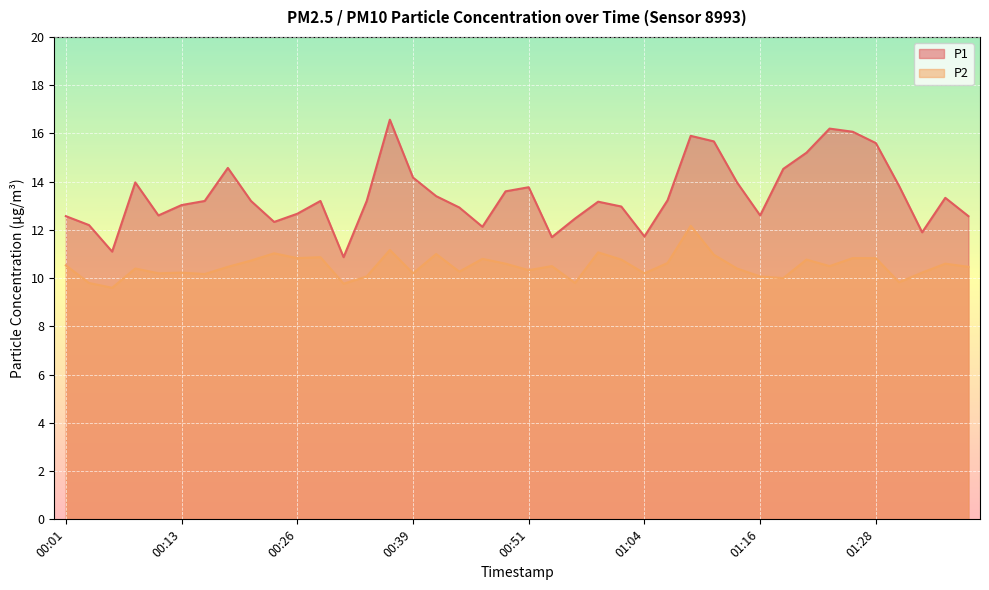

List the labels in order of P2 value, largest first.

01:08, 00:36, 00:59, 00:23, 00:41, 01:11, 00:28, 00:26, 01:26, 01:28, 00:46, 01:01, 01:21, 00:21, 01:06, 00:49, 01:36, 00:01, 00:54, 01:23, 00:18, 01:38, 00:08, 01:13, 00:51, 00:44, 00:13, 01:33, 00:11, 00:39, 01:04, 00:16, 00:33, 01:16, 01:18, 01:31, 00:03, 00:56, 00:31, 00:06